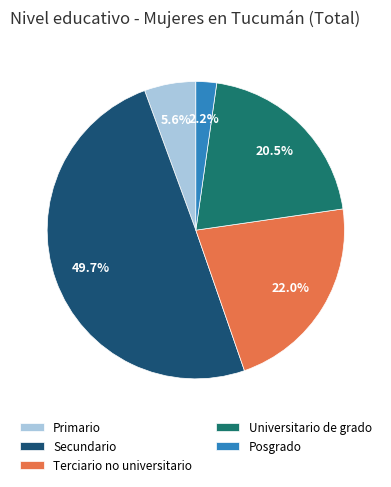

The Primario slice represents 6% of the pie. True or false?

True